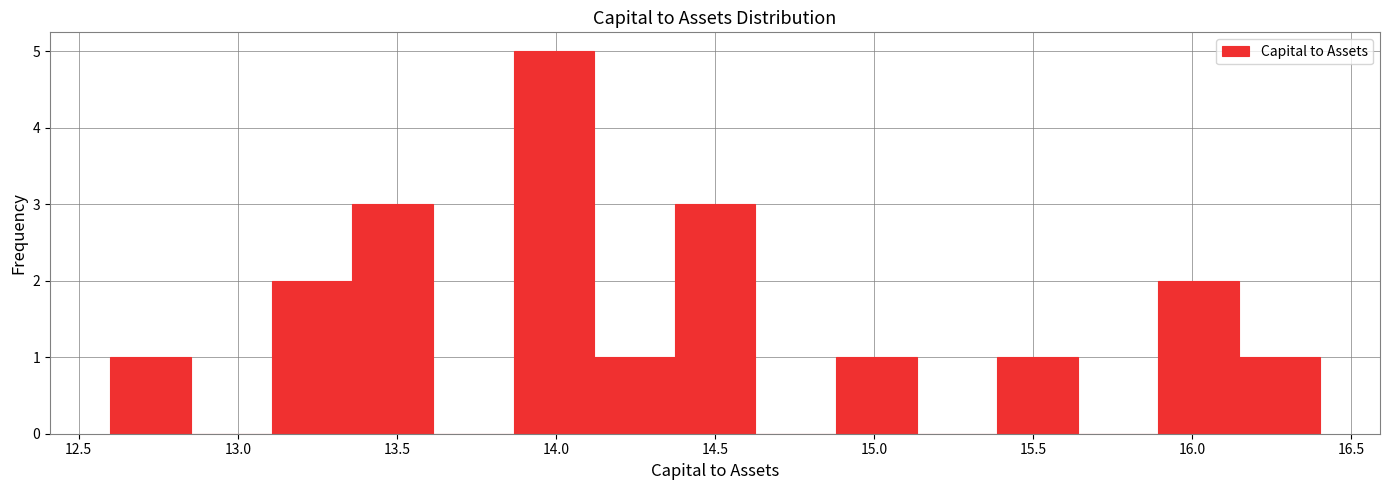

How tall is the bar that spans 15.90 to 16.15 on the x-axis? Neither the bar edges nor the heights are printed on the chart, so give them approximately, as read against the axes.

2